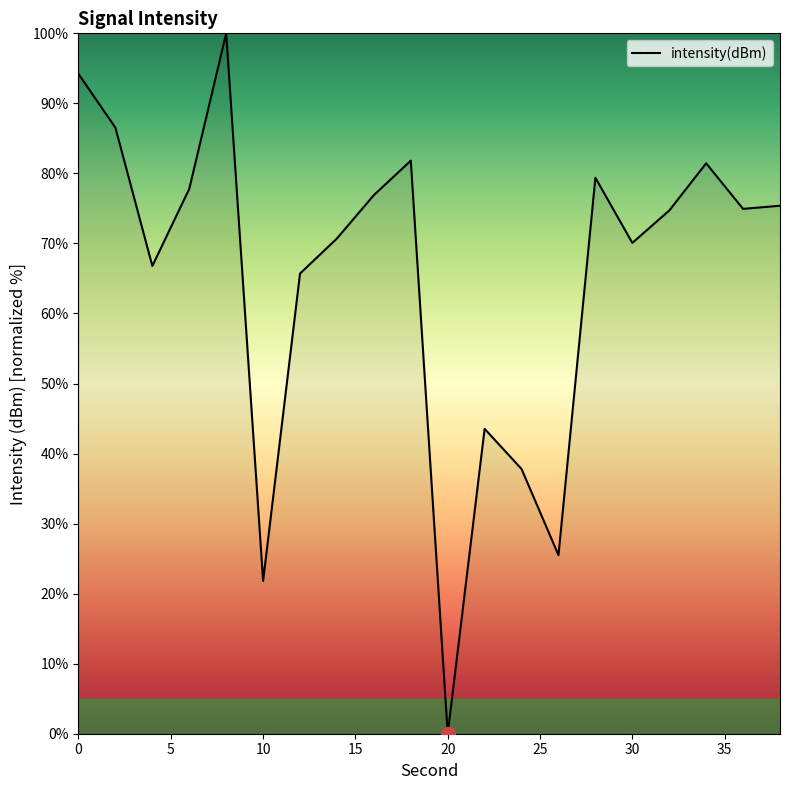

What is the greatest value displayed?

100.0